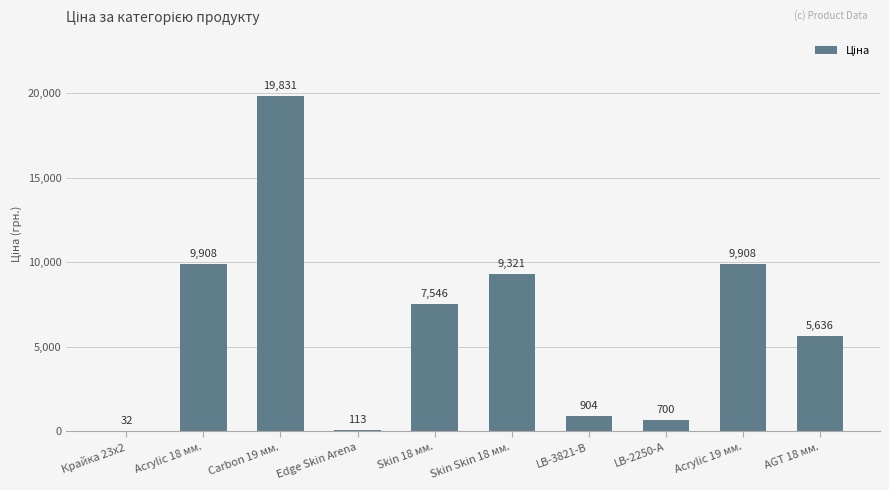

What is the maximum value shown in the chart?

19831.1